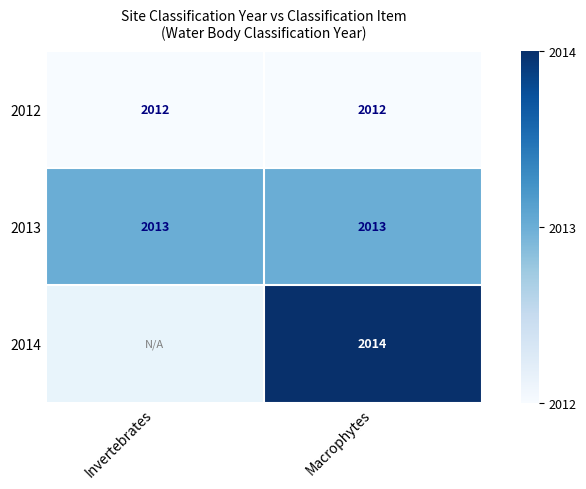

Rank the series at Macrophytes from lowest to highest value.

2012, 2013, 2014